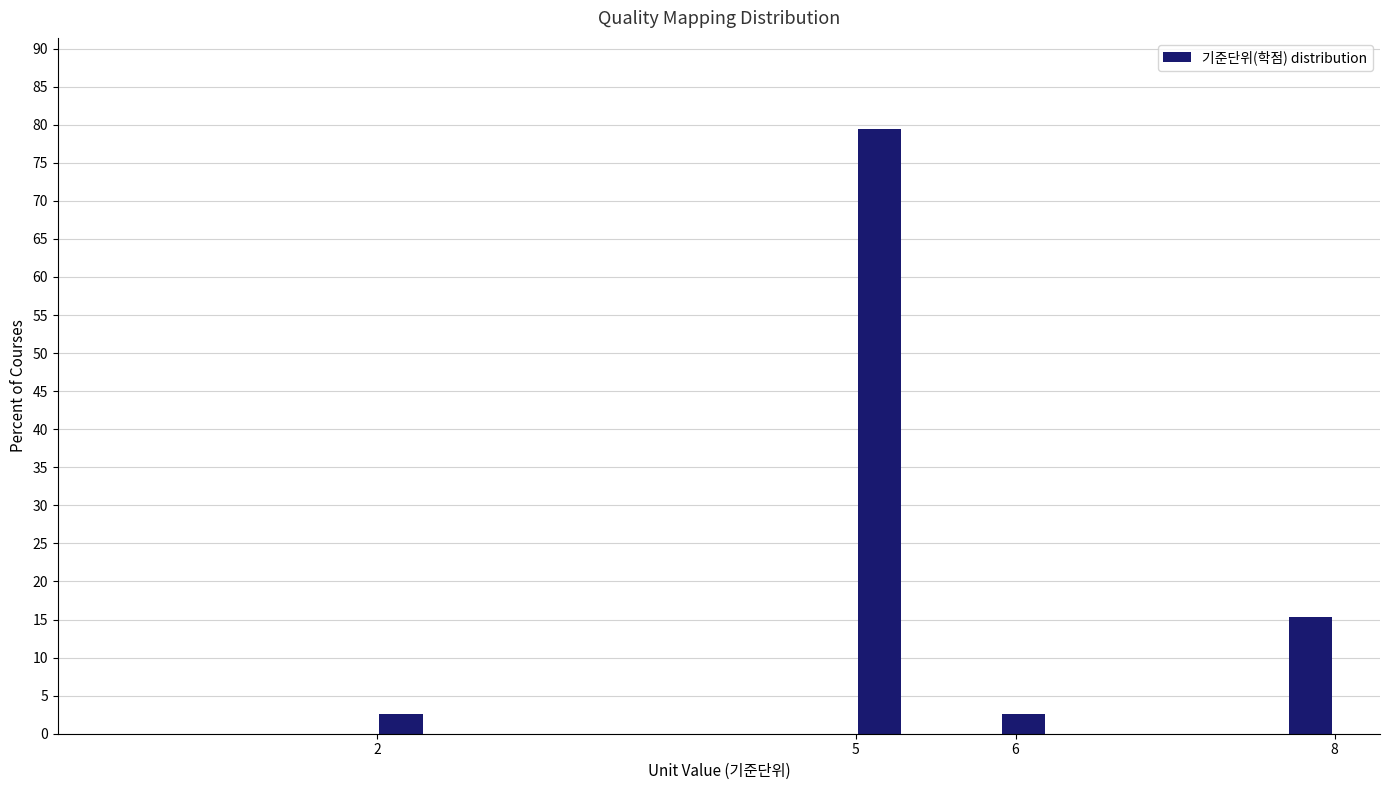

Read against the x-axis, roughly where is the centre of the tallest bar?

5.2